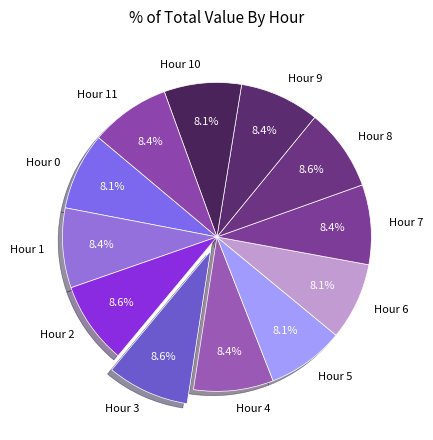

Count the number of slices in the pie.

12